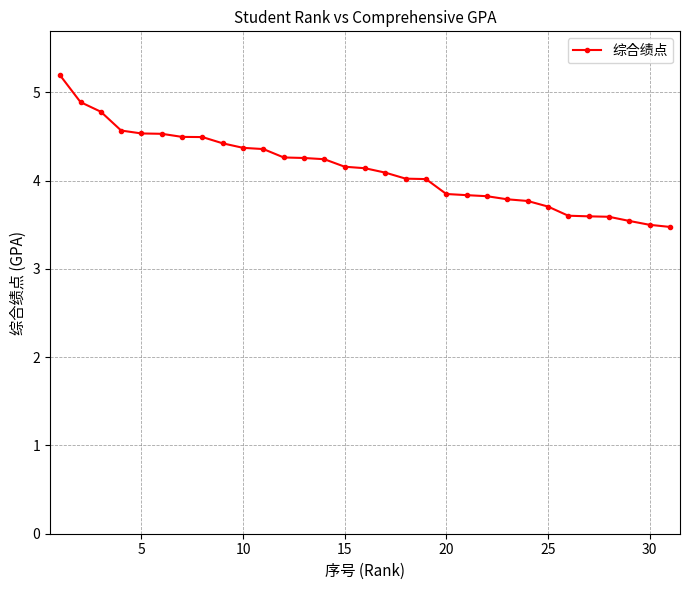

What is the minimum value shown in the chart?

3.5